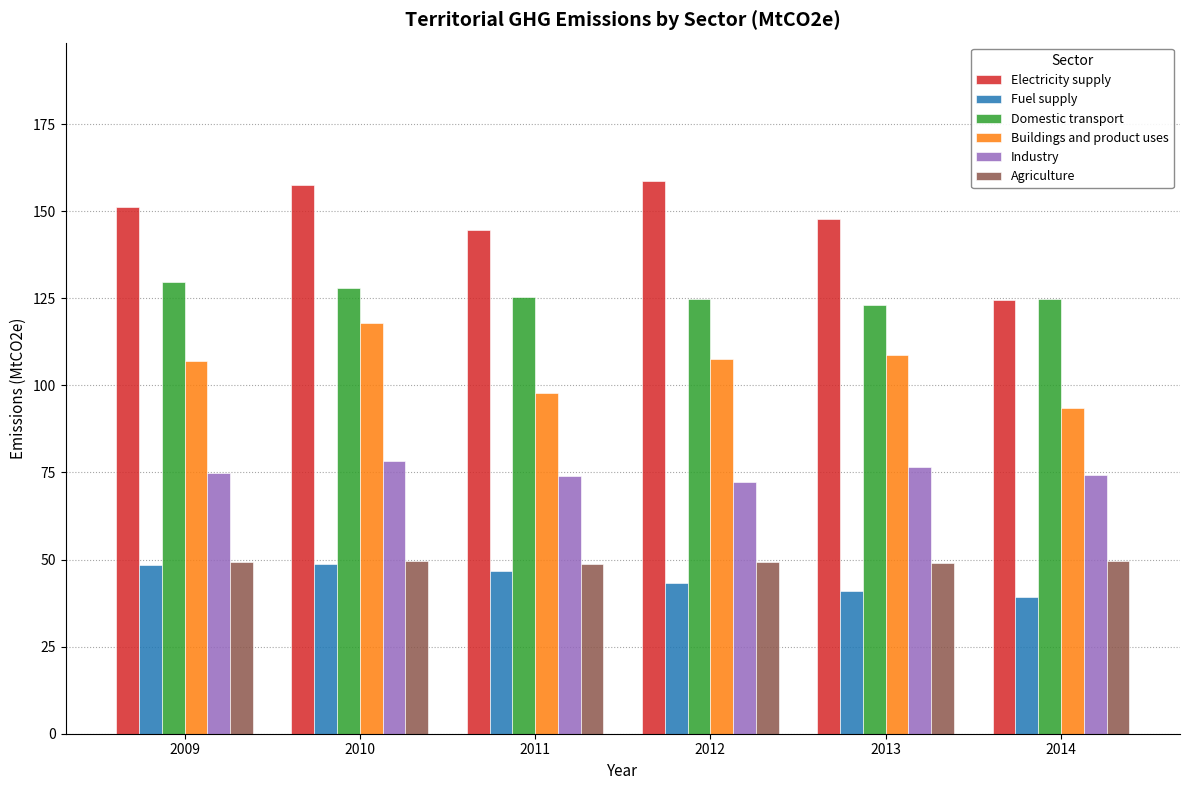

Between 2012 and 2013, which series saw the biggest shift?

Electricity supply